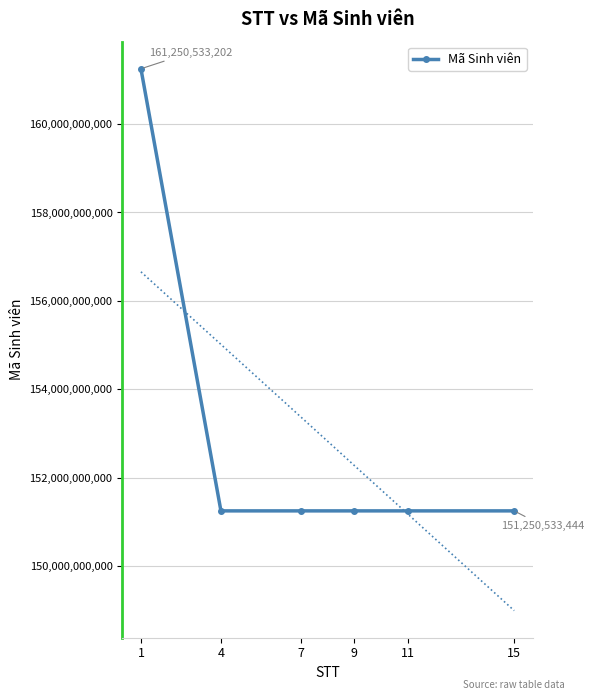

How many series are shown in this chart?

1